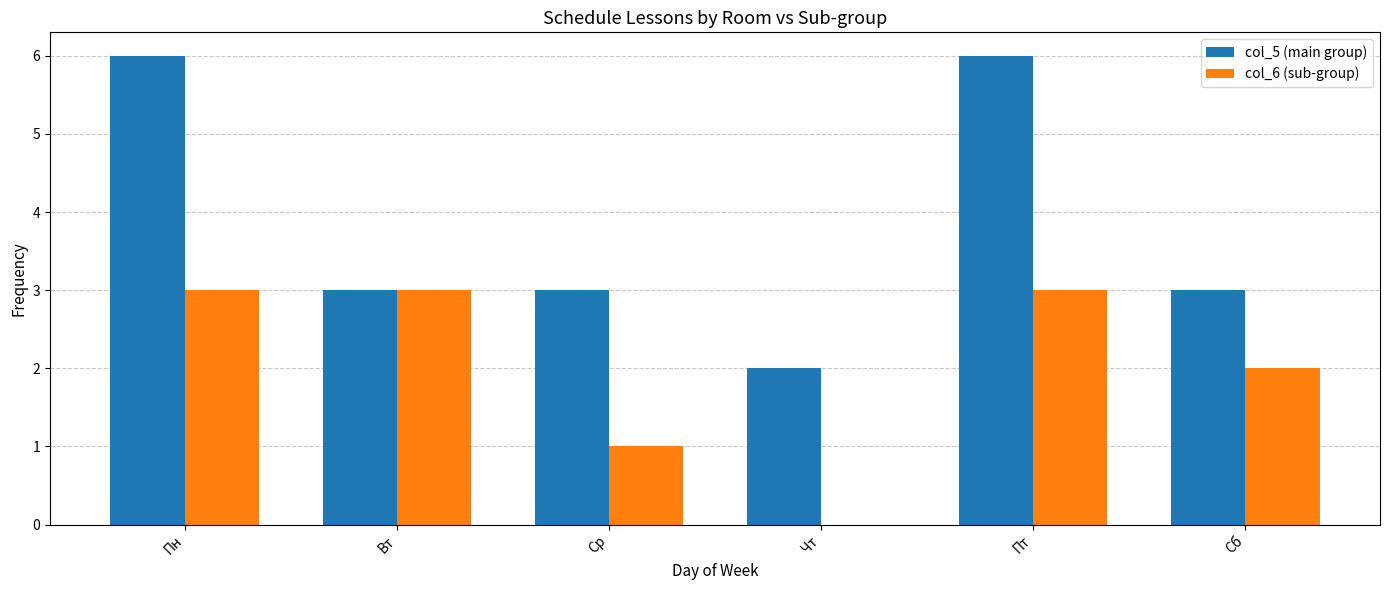

The value of col_5 (main group) at Ср is 1. True or false?

False